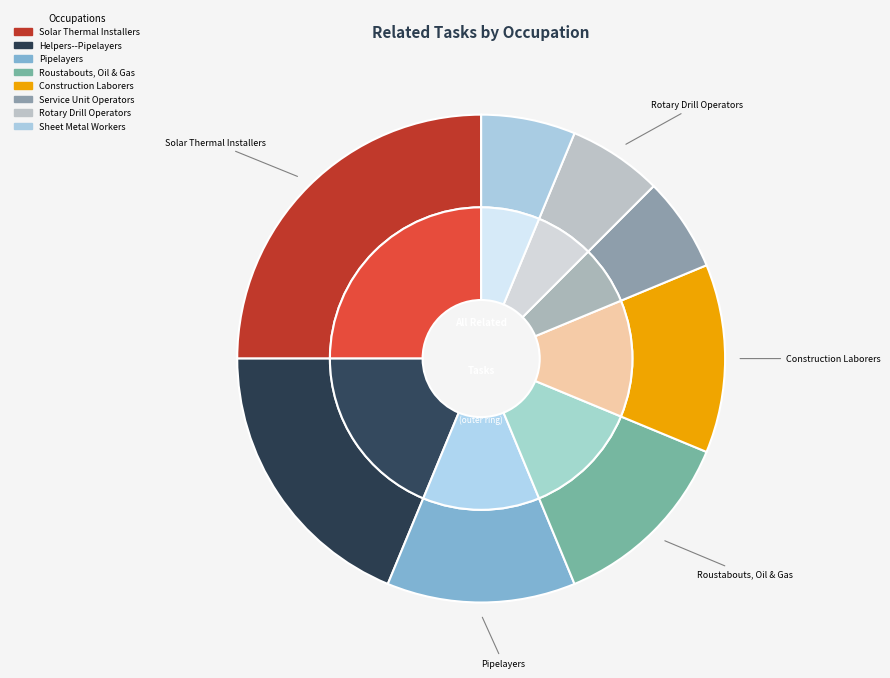

Count the number of slices in the pie.

8